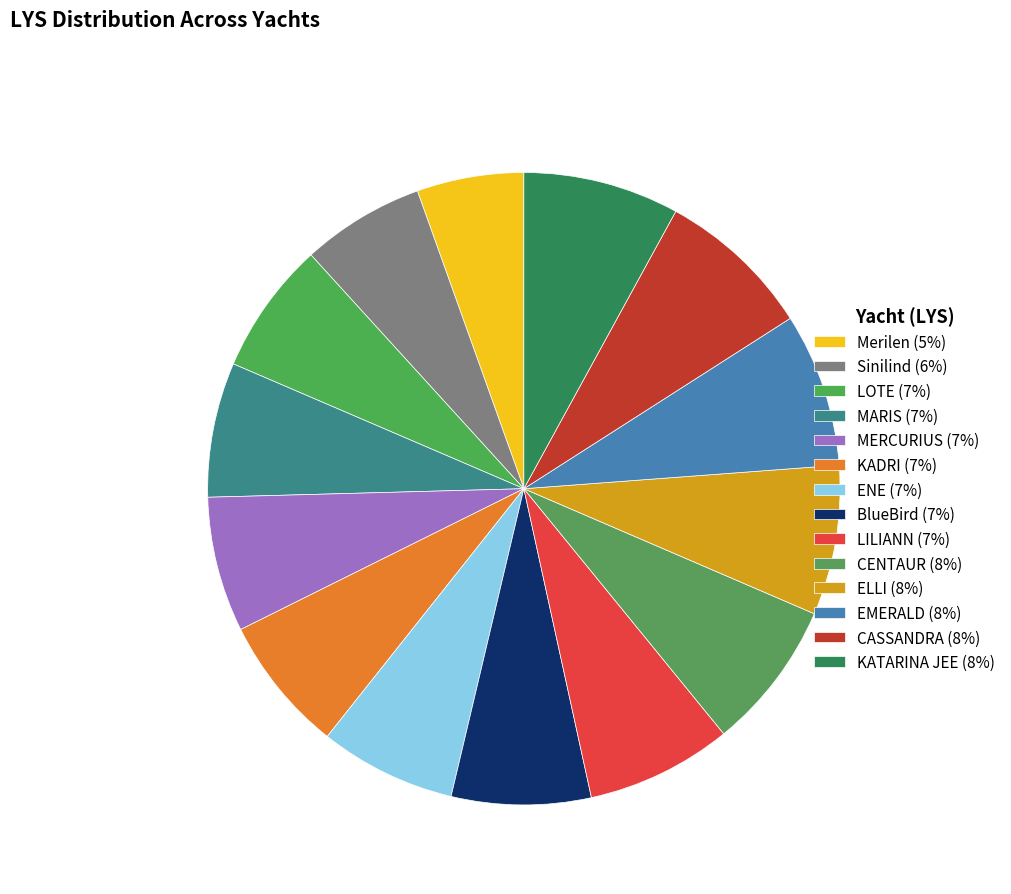

Count the number of slices in the pie.

14